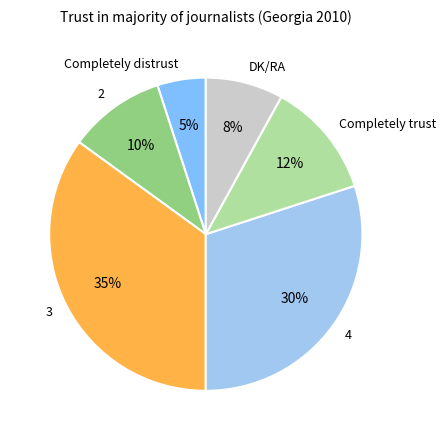

What percentage is the Completely distrust slice, to the nearest percent?

5%